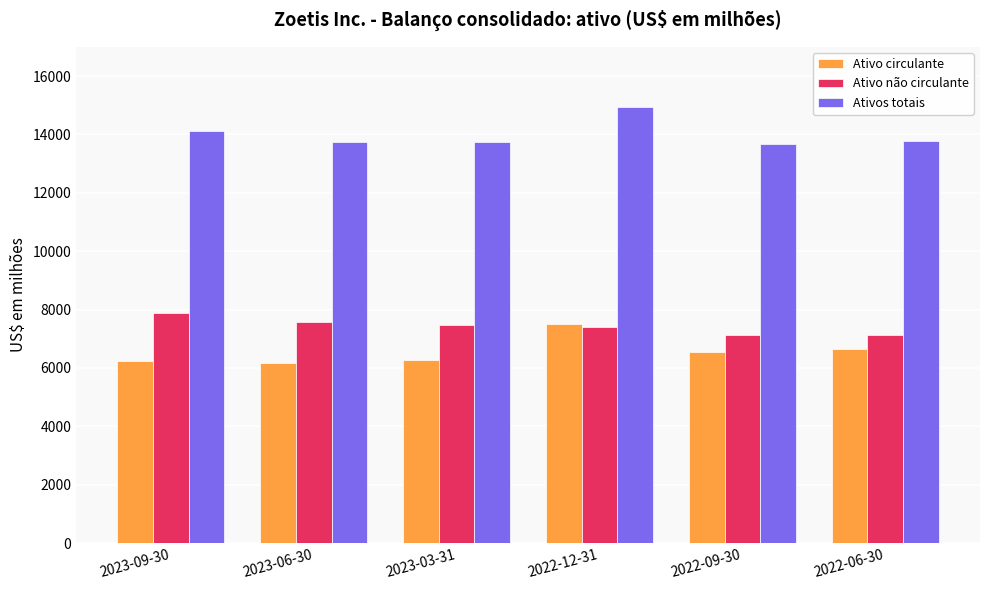

True or false: Ativos totais has a value of 18399 at 2023-03-31.

False